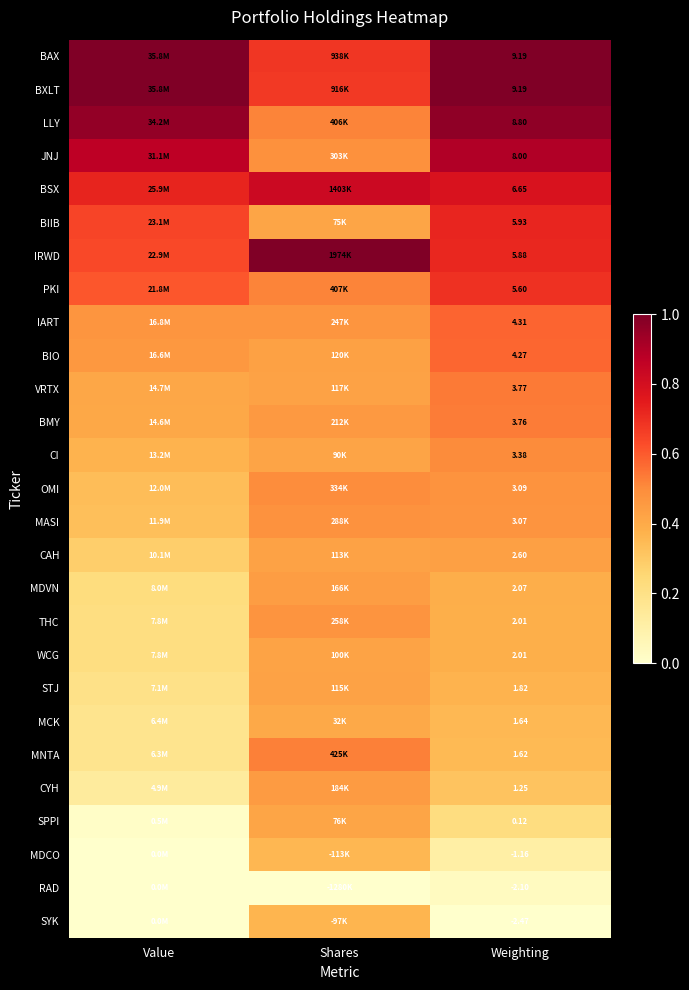

How many distinct data groups are displayed?

27